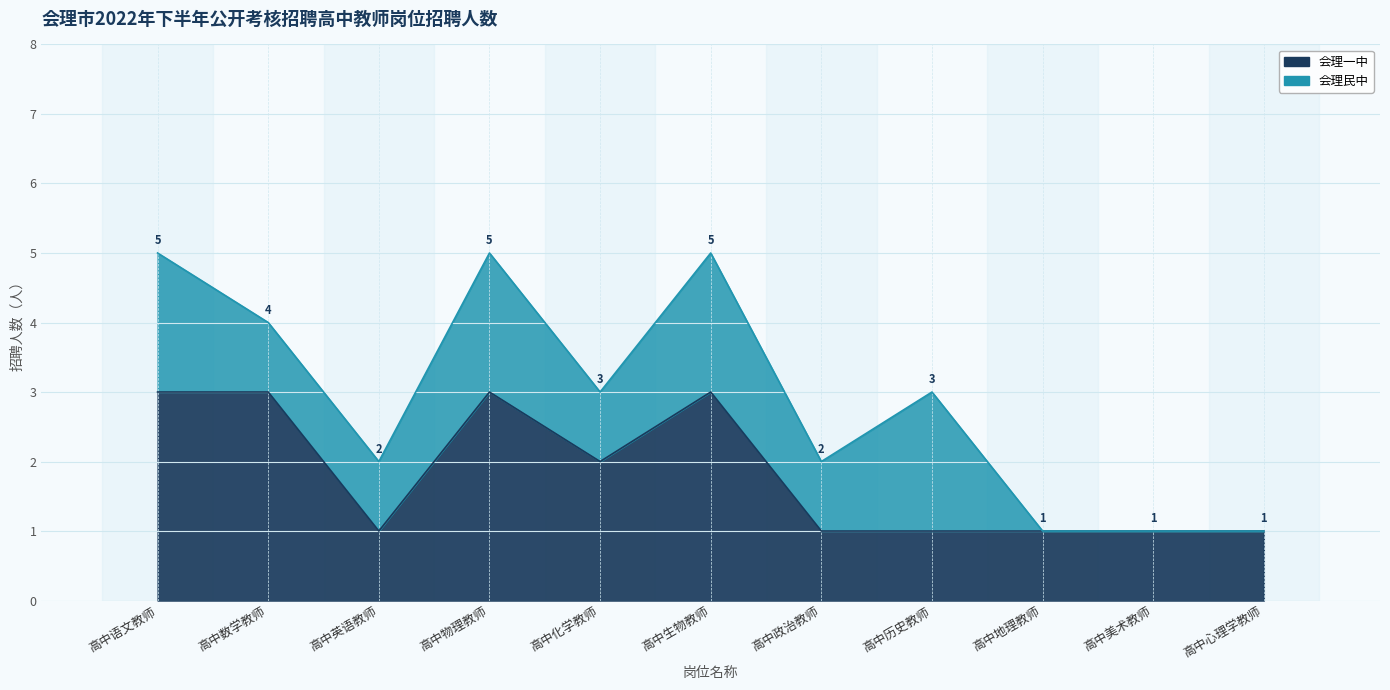

What is the smallest value displayed?

1